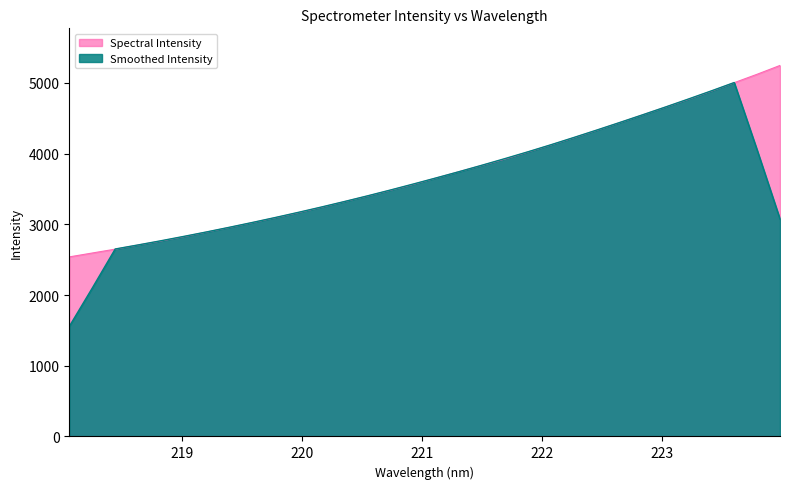

What position from the left is 223.5987?

30